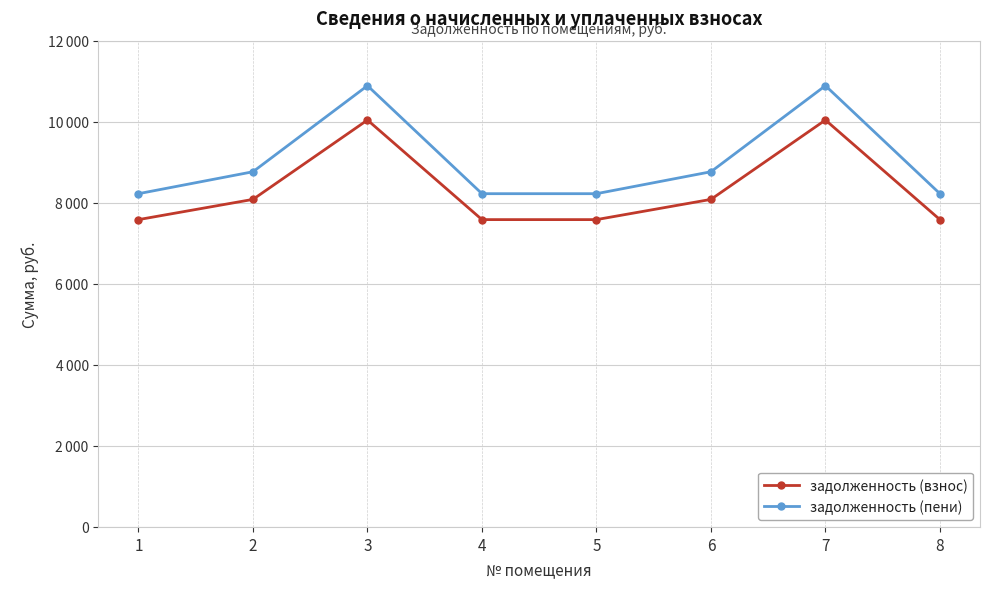

Does the chart have visible grid lines?

Yes